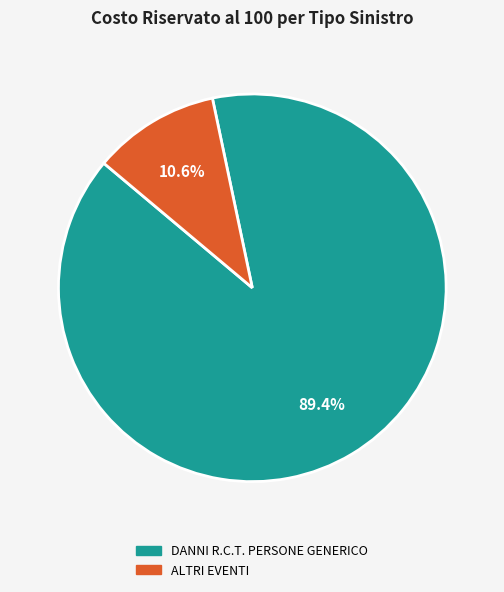

Does any single category account for the majority?

Yes